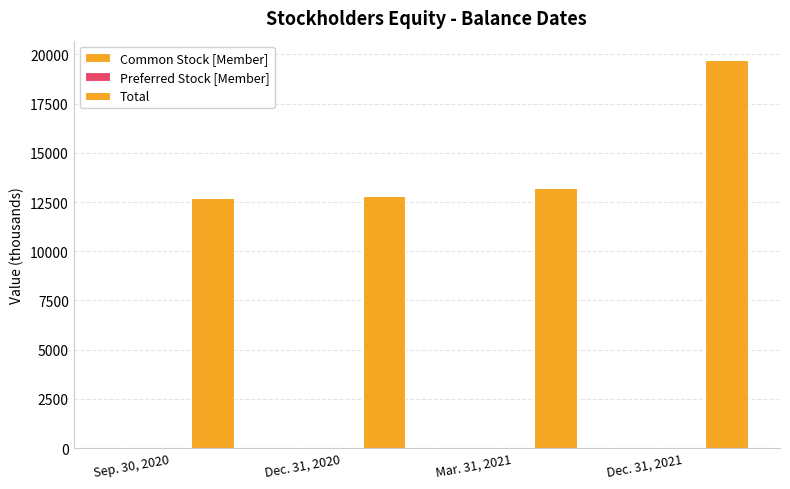

Count the number of categories in the chart.

4